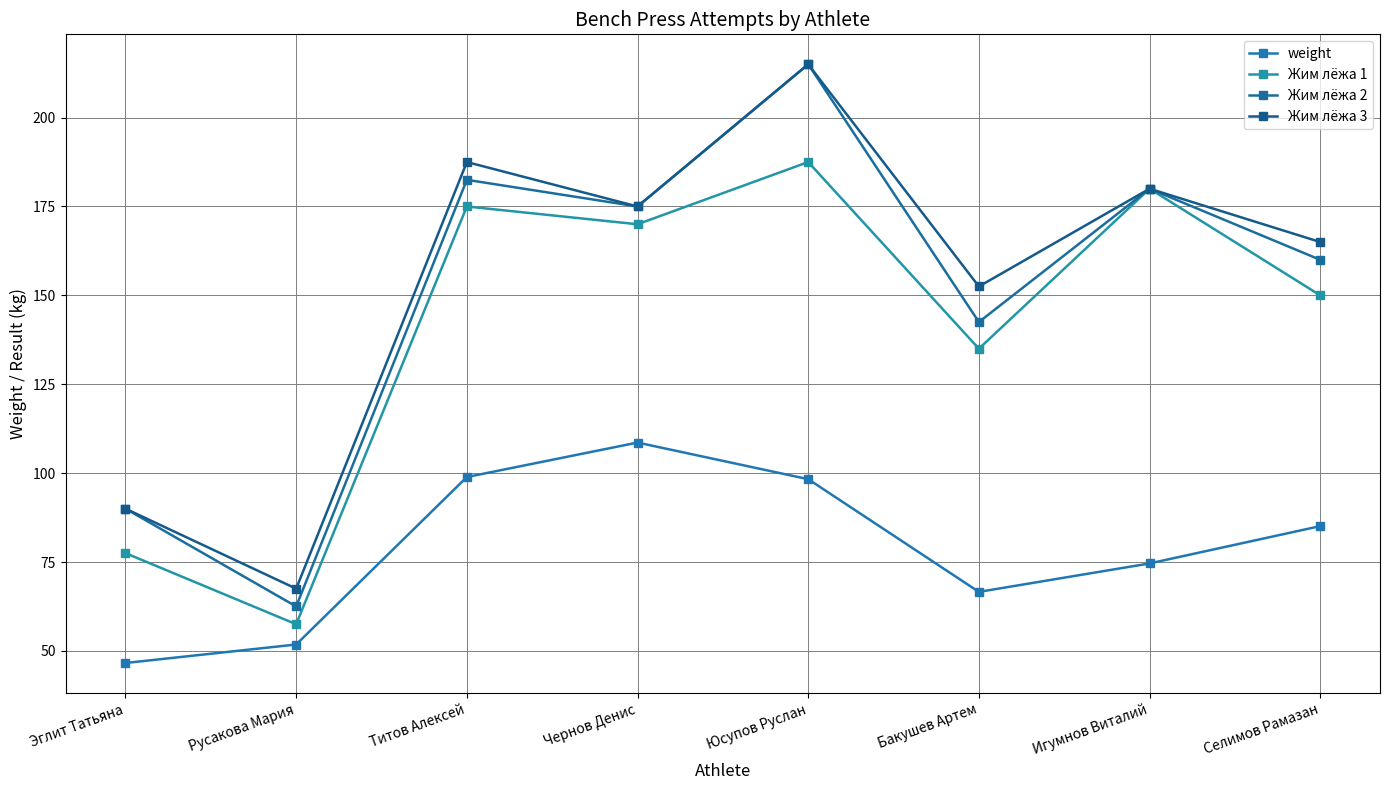

What value does the Жим лёжа 2 series have at Титов Алексей?

182.5